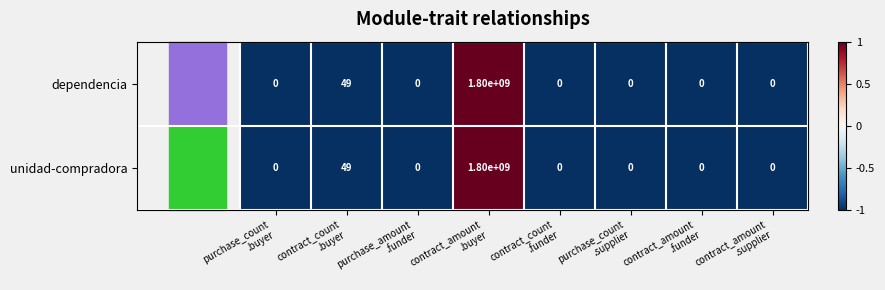

What is the difference between the maximum and minimum values in the dependencia series?

1800000000